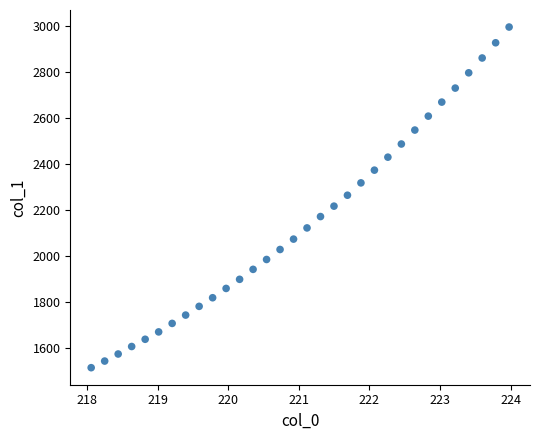

What is the range of Y values (max minus min)?

1481.5